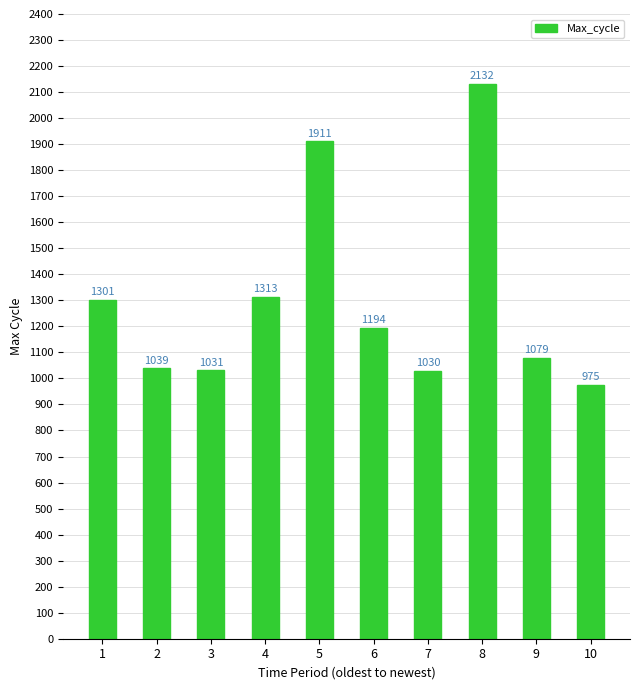

Reading right to left, list all the values displayed in this chart.

975	1079	2132	1030	1194	1911	1313	1031	1039	1301